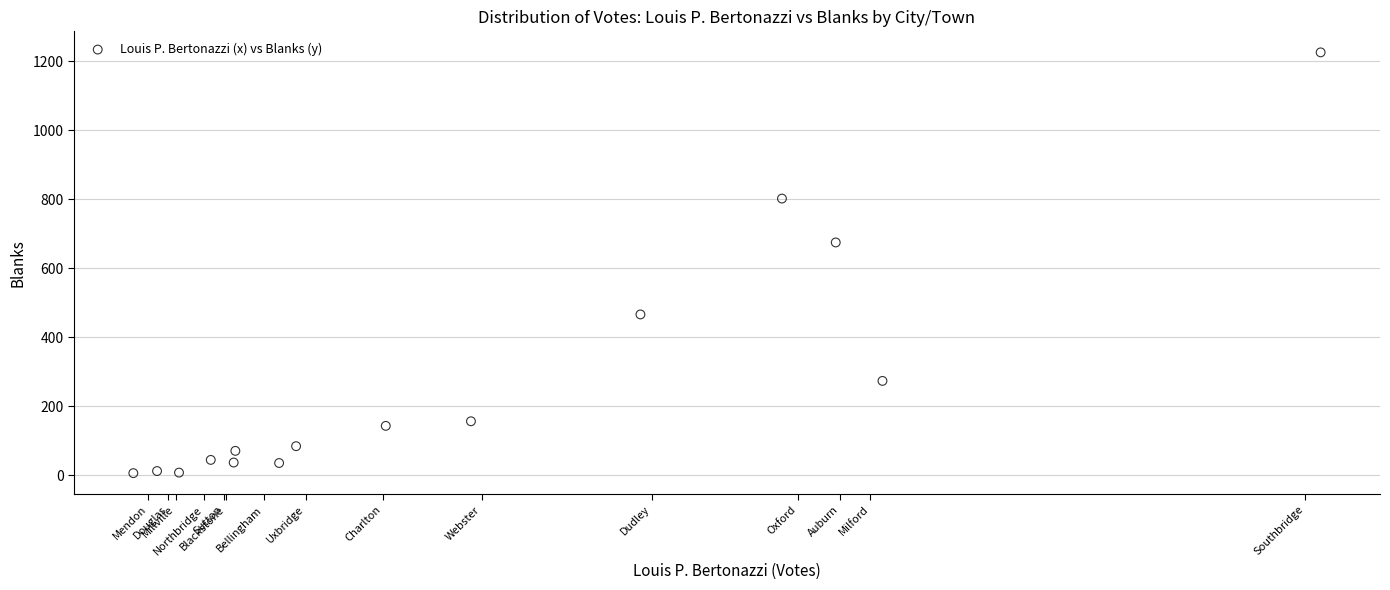

What Y value in the scatter plot is closest to 615?

674.7